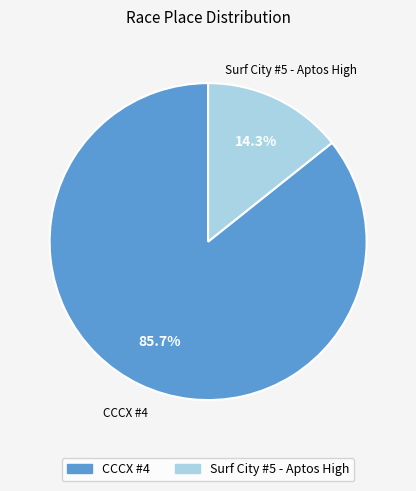

To the nearest percent, what portion does CCCX #4 represent?

86%